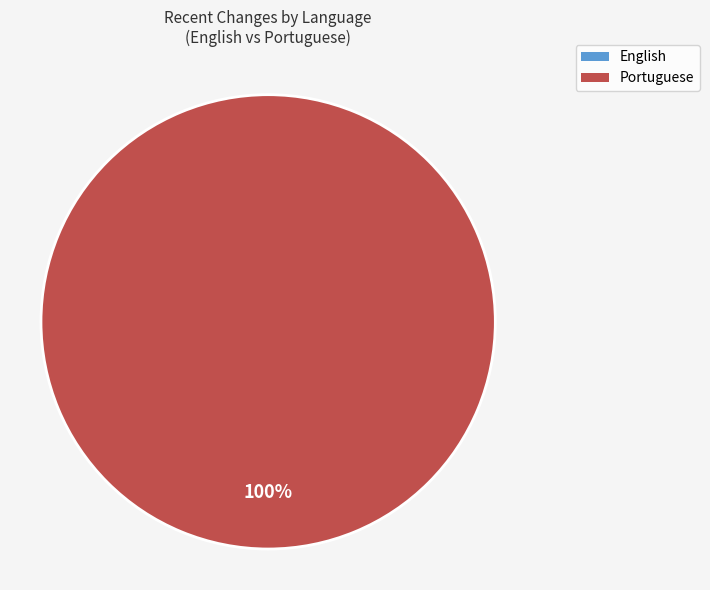

What percentage do English and Portuguese together represent?

100.0%